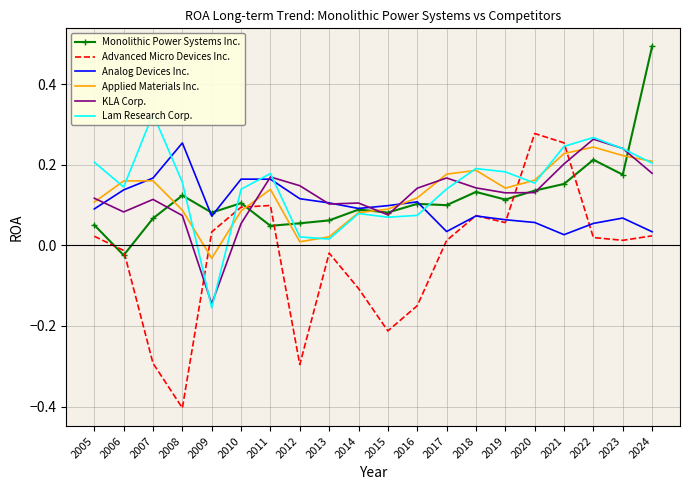

True or false: Applied Materials Inc. has a value of 0.2 at 2022.

True